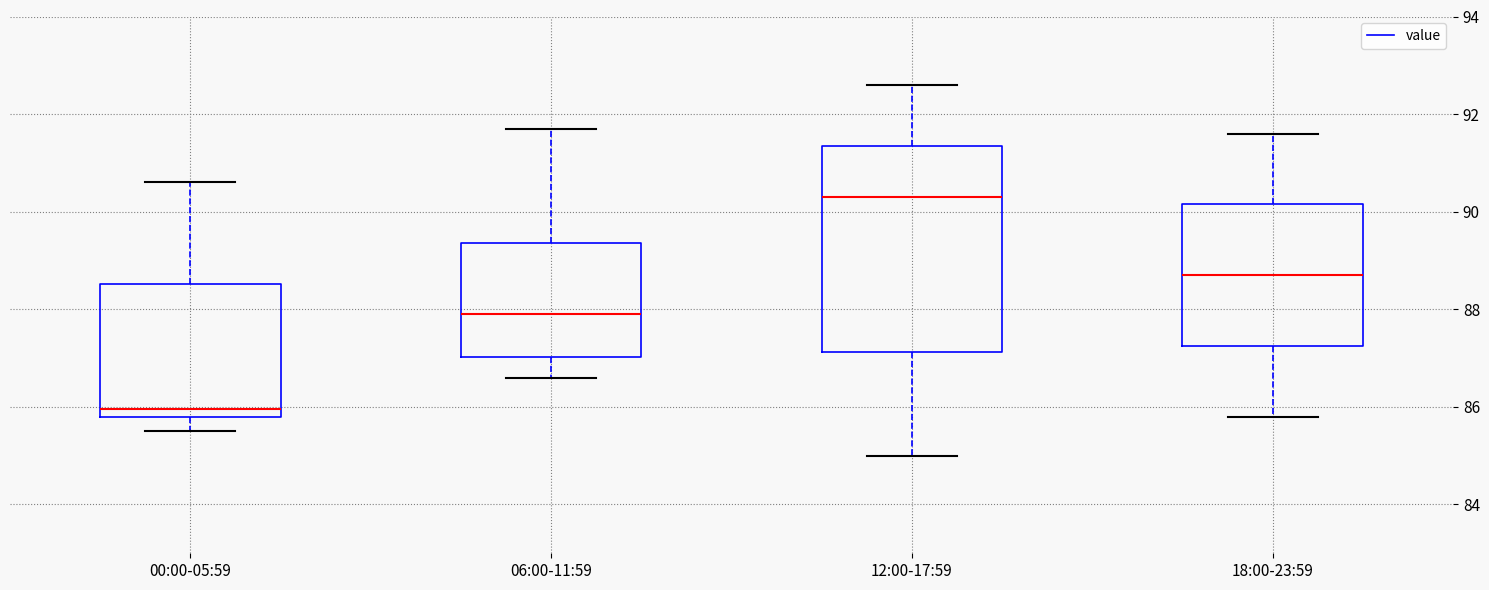

Where does the lower whisker of the box for 00:00-05:59 end on the y-axis? The values are not printed on the chart, so give them approximately, as read against the axis.

85.6